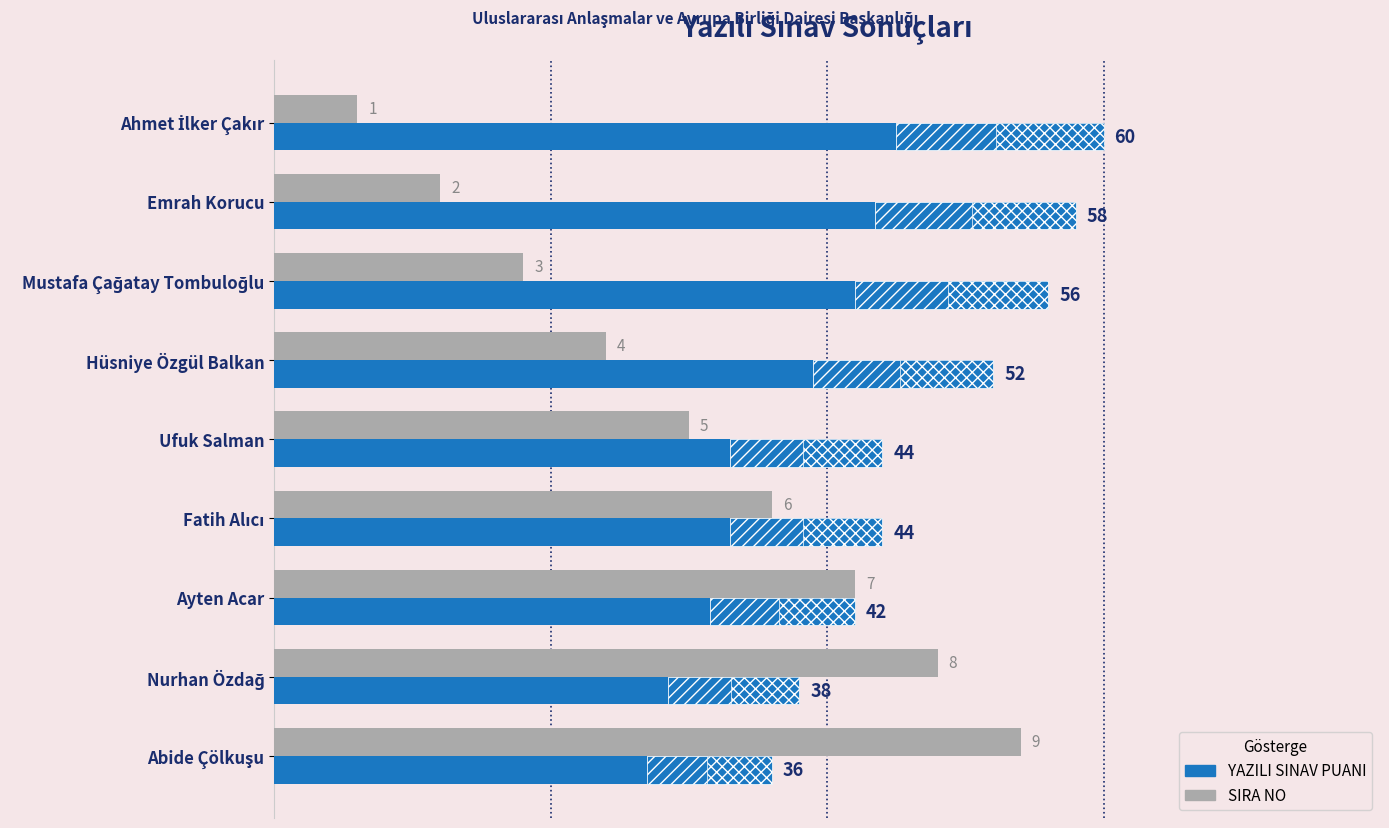

The value of SIRA NO (×6) at Ahmet İlker Çakır is 1. True or false?

False